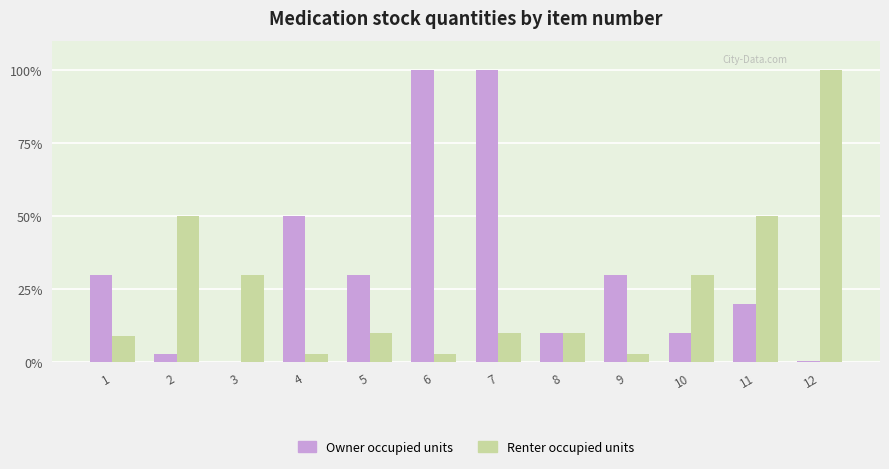

True or false: Owner occupied units has a value of 23.1 at 4.

False